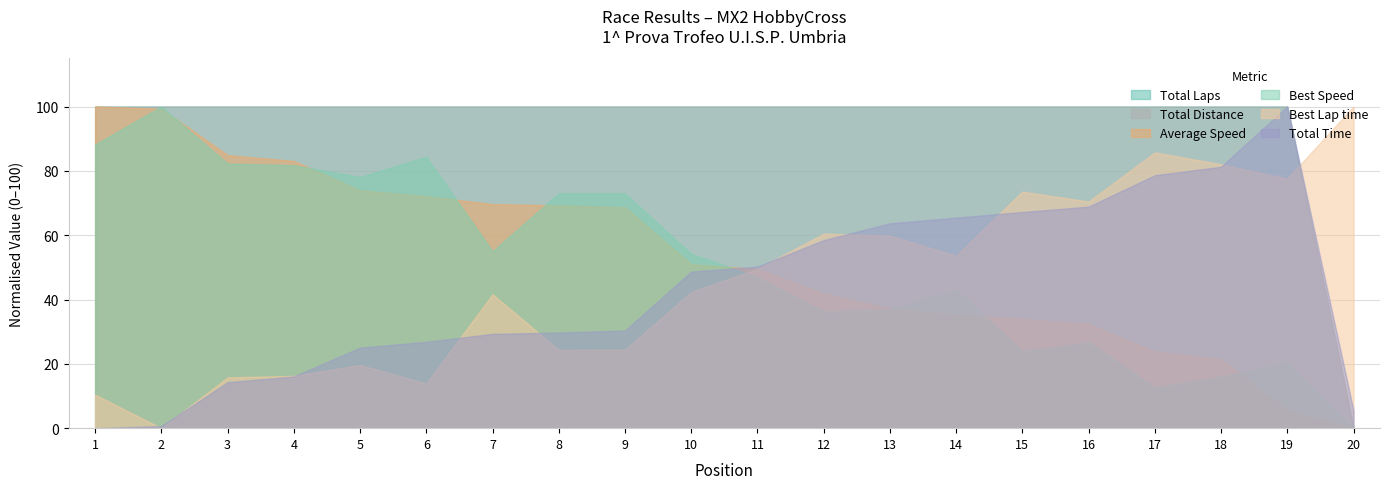

Read the Best Lap time value at 16.

70.5